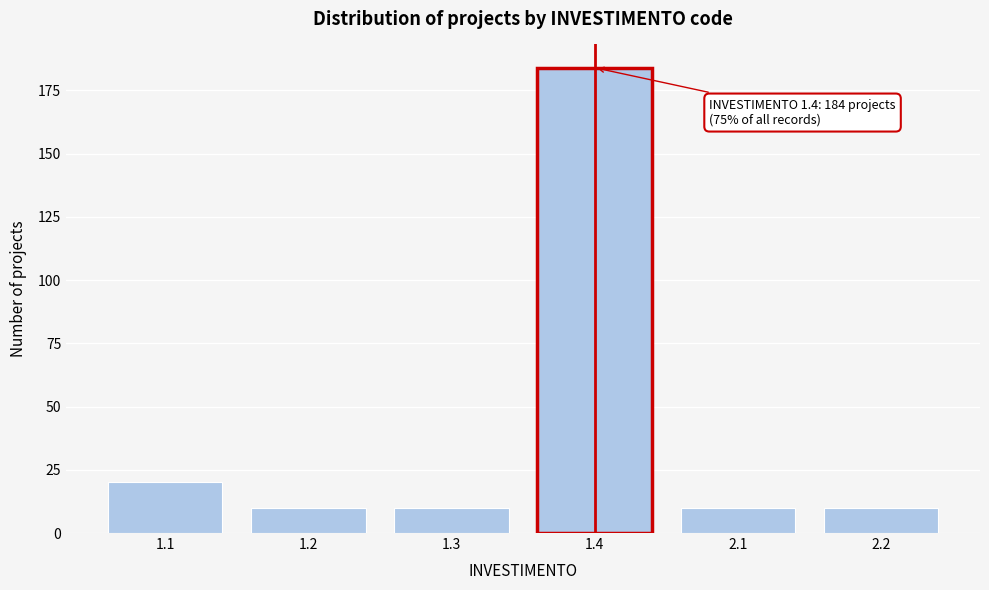

Reading left to right, transcribe all the data shown in this chart.

20	10	10	184	10	10